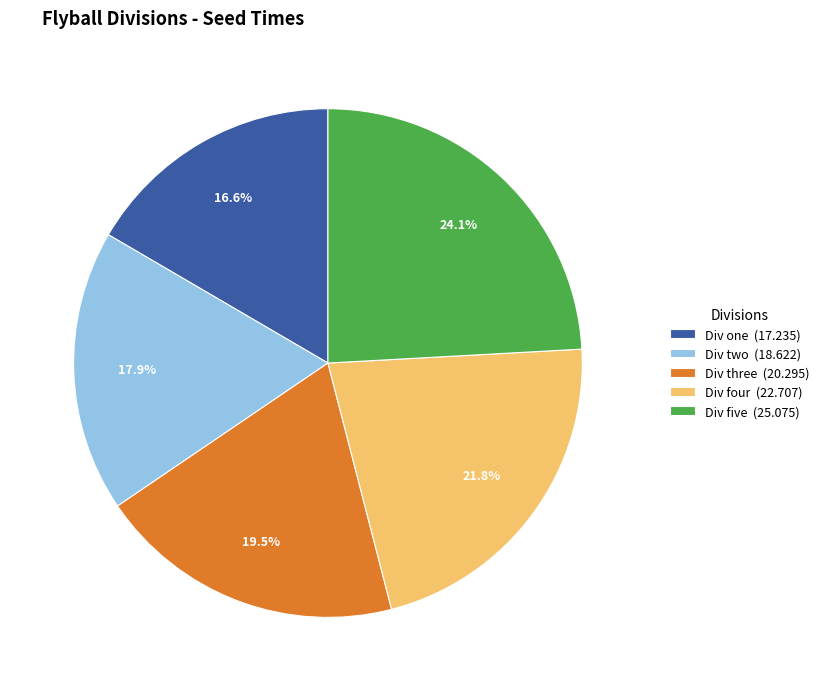

To the nearest percent, what is the average slice percentage?

20%